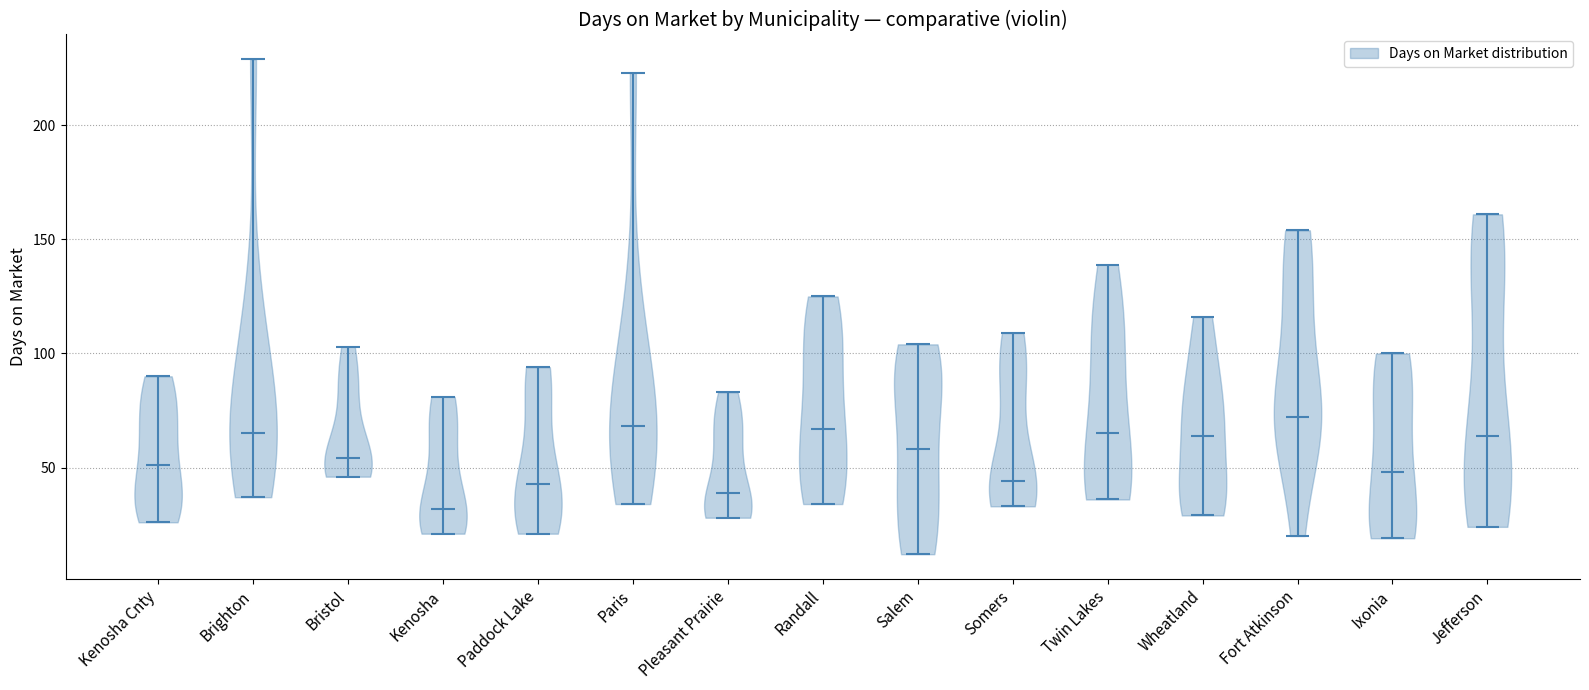

Reading left to right, read every violin against the y-axis: where its median line is, and the lowest and highest points it reaches. The values are not printed on the chart, so give them approximately, as read against the axis.

Kenosha Cnty: median line 50, lowest point 25, highest point 90
Brighton: median line 65, lowest point 35, highest point 230
Bristol: median line 55, lowest point 45, highest point 105
Kenosha: median line 30, lowest point 20, highest point 80
Paddock Lake: median line 45, lowest point 20, highest point 95
Paris: median line 70, lowest point 35, highest point 225
Pleasant Prairie: median line 40, lowest point 30, highest point 85
Randall: median line 65, lowest point 35, highest point 125
Salem: median line 60, lowest point 10, highest point 105
Somers: median line 45, lowest point 35, highest point 110
Twin Lakes: median line 65, lowest point 35, highest point 140
Wheatland: median line 65, lowest point 30, highest point 115
Fort Atkinson: median line 70, lowest point 20, highest point 155
Ixonia: median line 50, lowest point 20, highest point 100
Jefferson: median line 65, lowest point 25, highest point 160